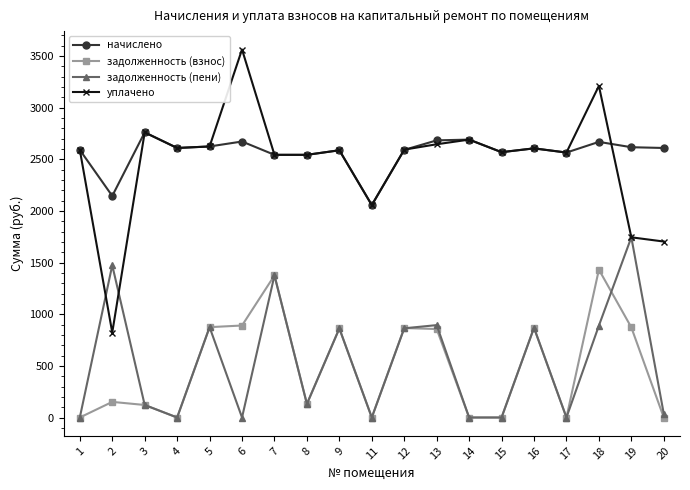

Rank the series by their maximum value, from lowest to highest.

задолженность (взнос), задолженность (пени), начислено, уплачено